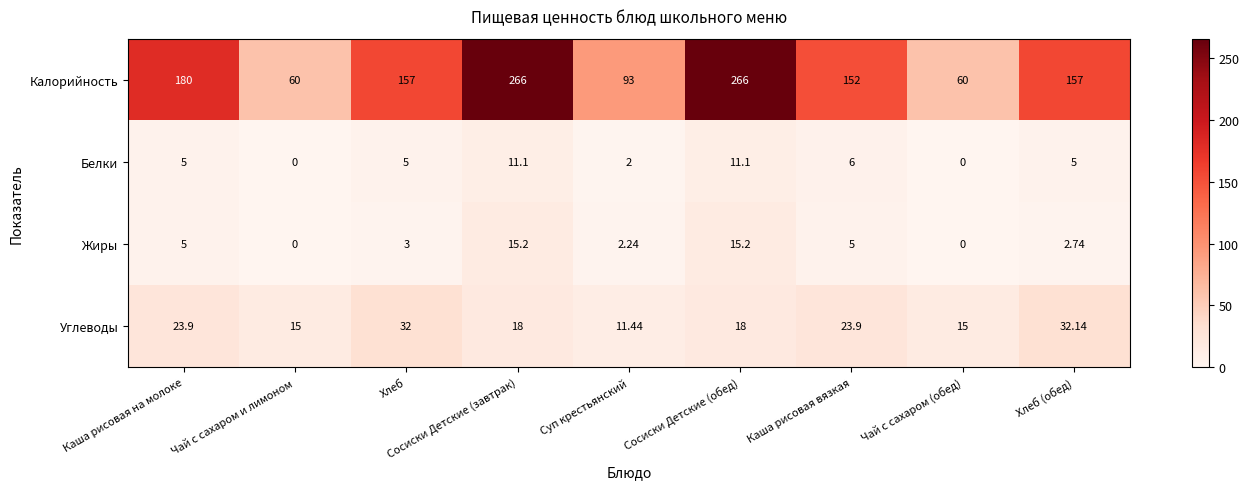

Which series has the widest spread of values?

Калорийность